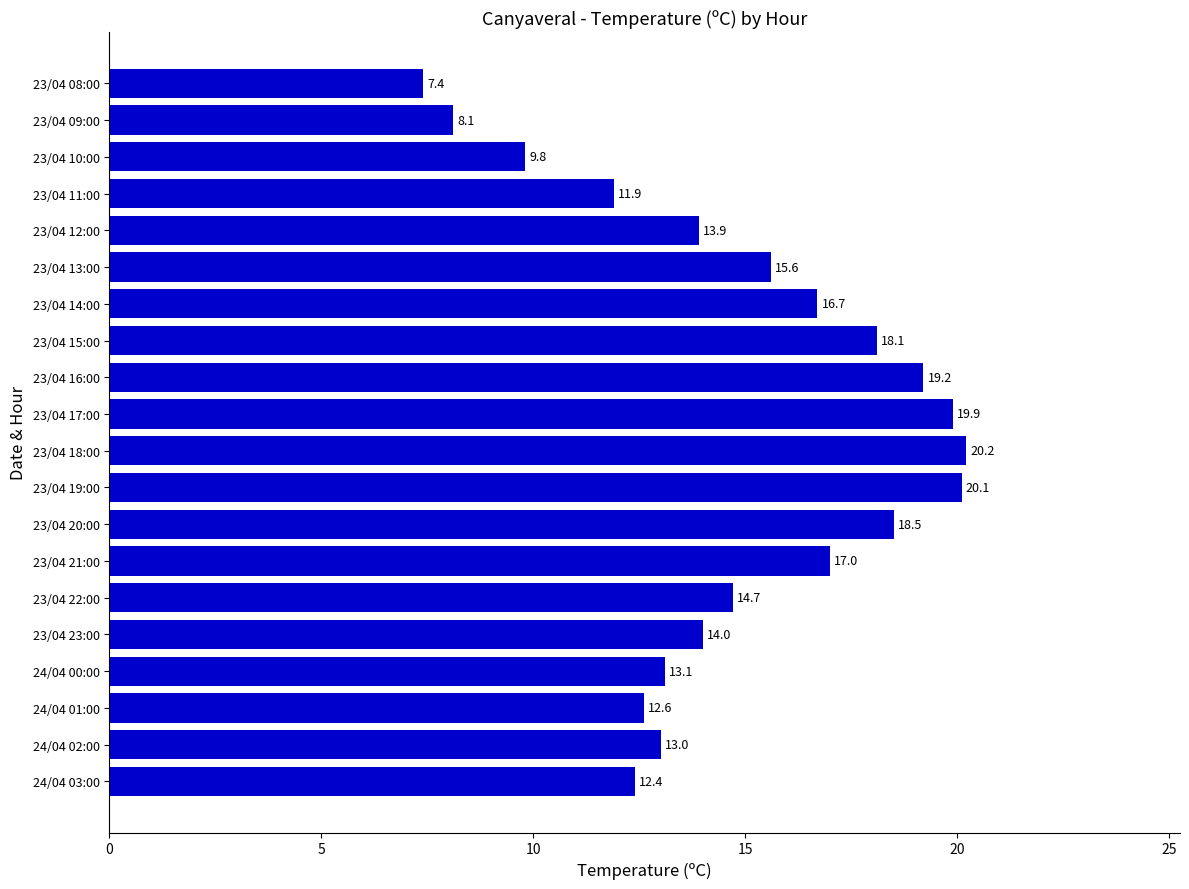

Is it true that the value at 23/04 23:00 is 5.3?

False